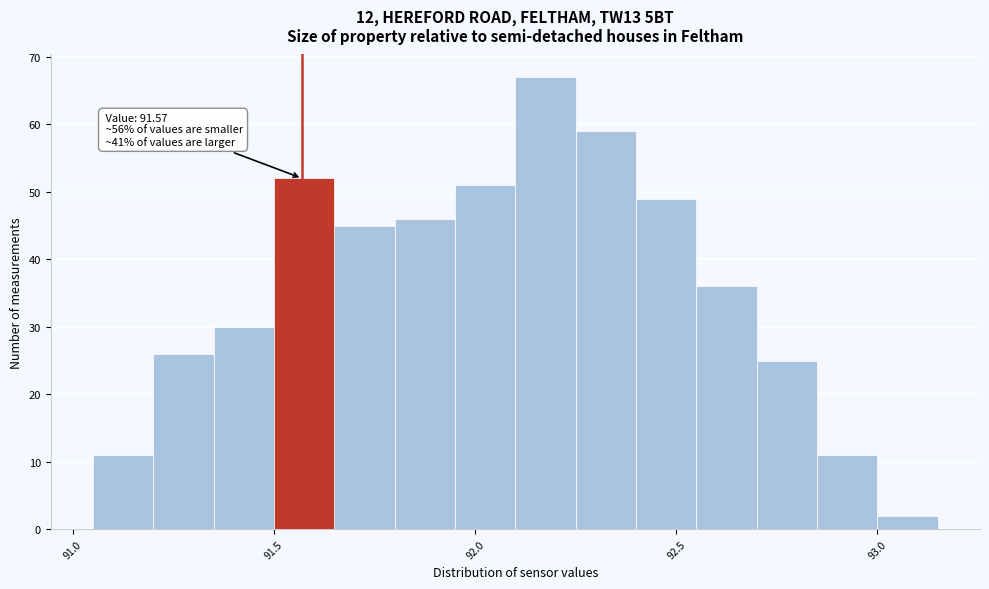

Around what value on the x-axis is the tallest bar? Give the approximate position of its centre, as read against the axis.

92.20